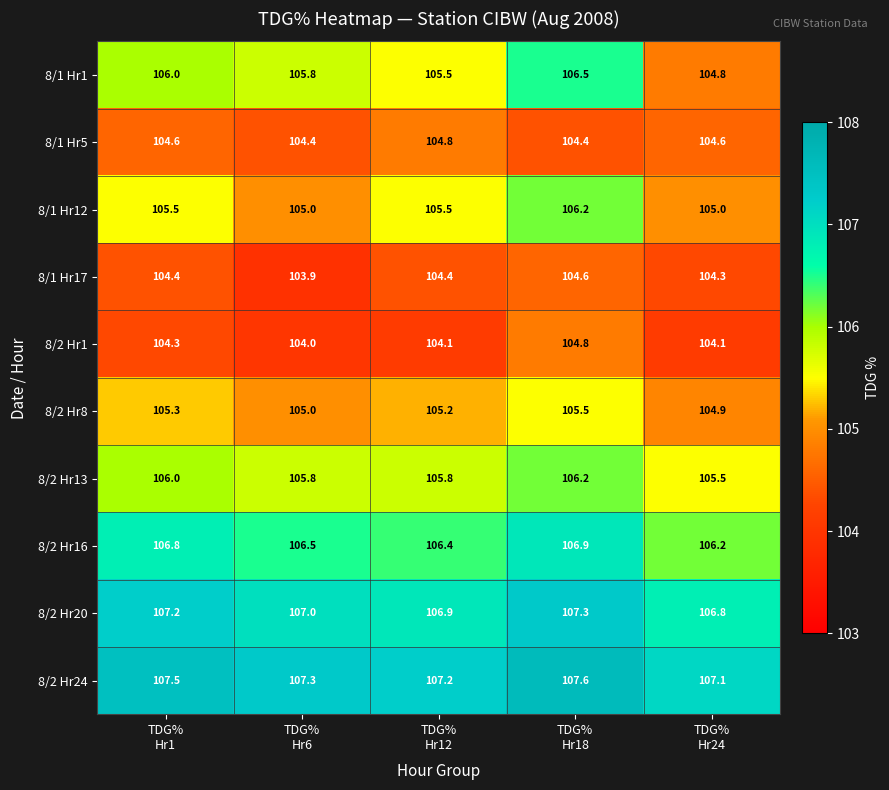

Which series changed the most between TDG%
Hr1 and TDG%
Hr18?

8/1 Hr12